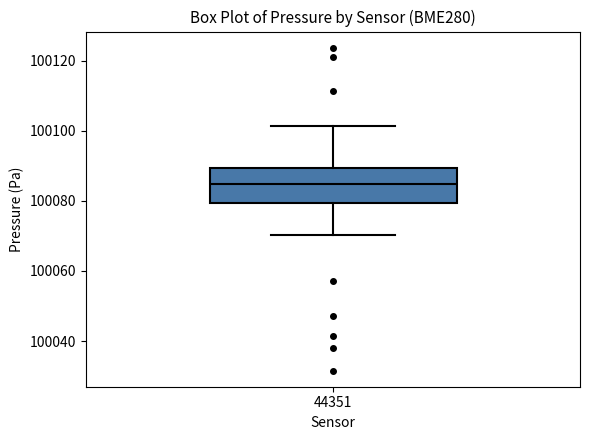

Transcribe this box plot: give where the median line is, the range the box spans, and where the two whiskers end, as read against the y-axis. The values are not printed on the chart, so give them approximately, as read against the axis.

median 100084, box 100080 to 100090, whiskers 100070 to 100102